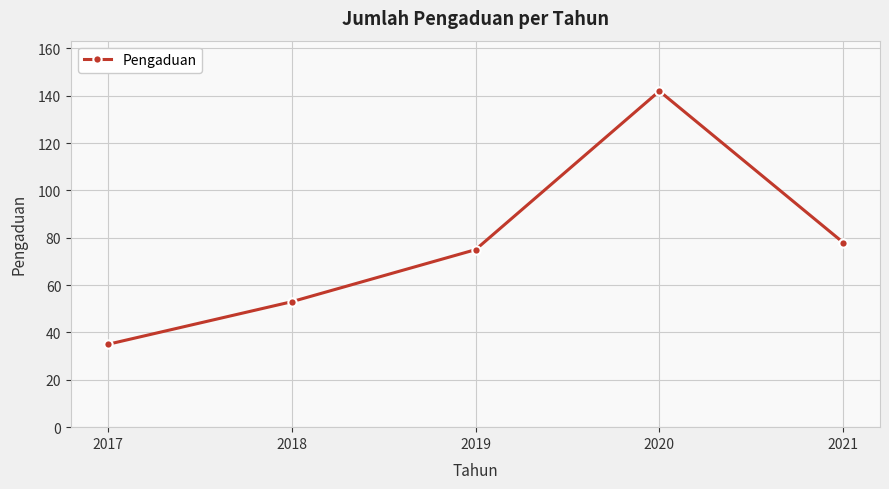

Rank the categories by value from lowest to highest.

2017, 2018, 2019, 2021, 2020